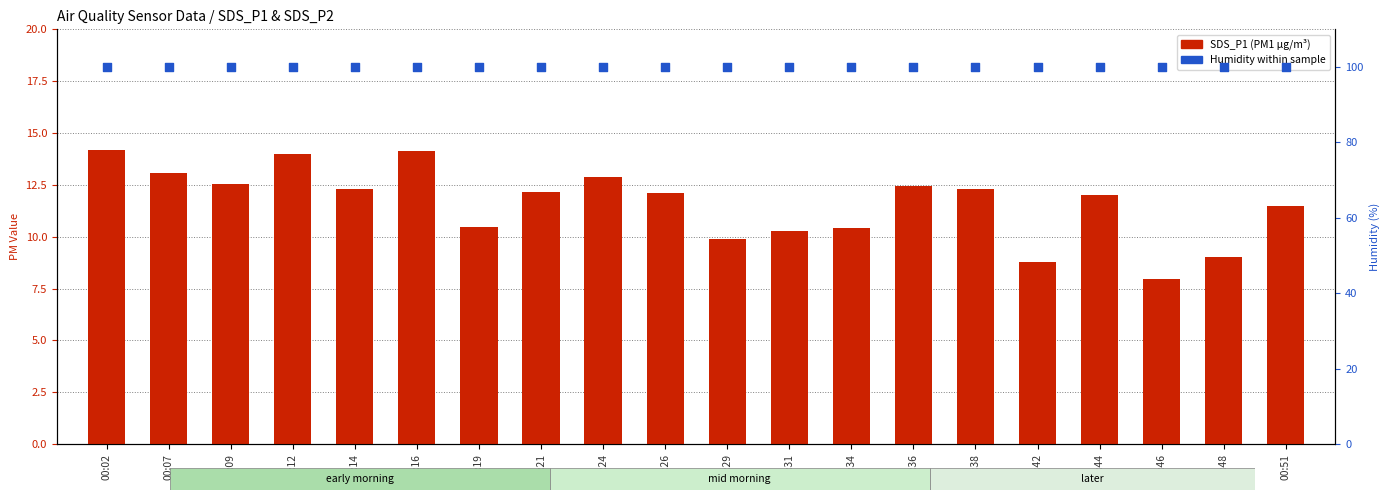

Is the value of Humidity (%) at 00:24 greater than the value of SDS_P1 (PM1) at 00:42?

Yes